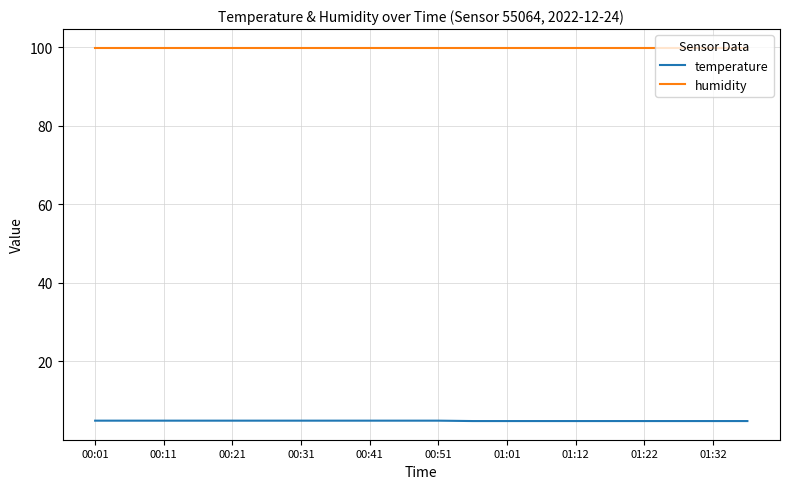

Rank the series by their maximum value, from highest to lowest.

humidity, temperature